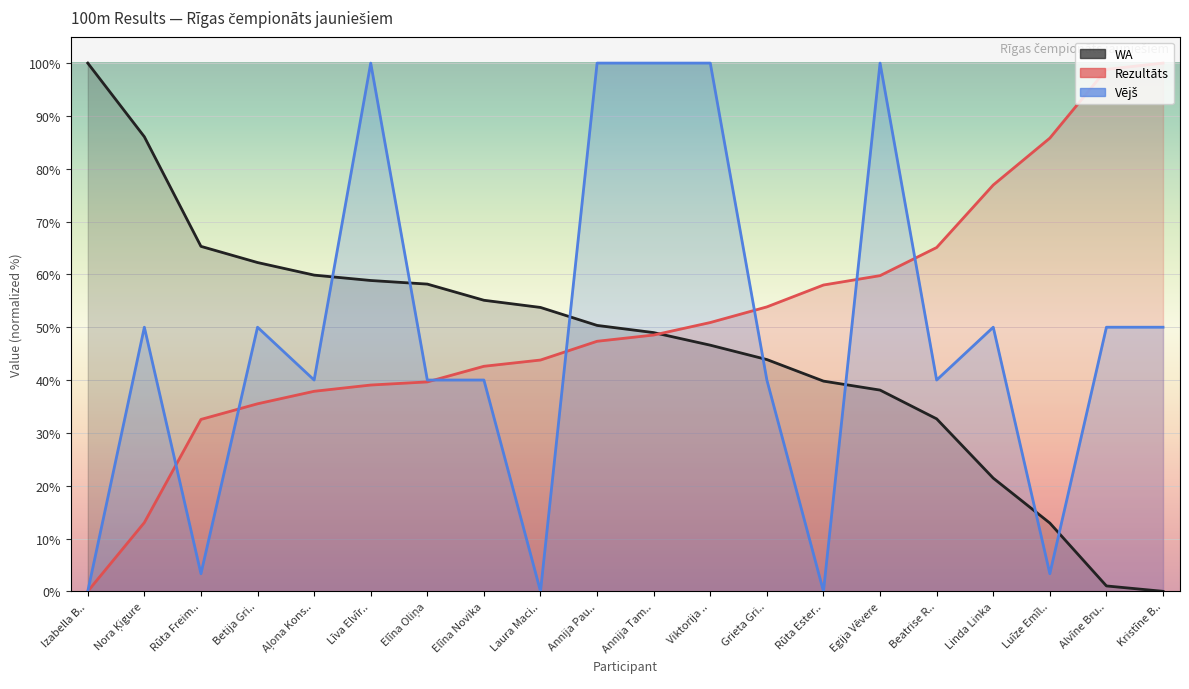

Does the chart display data point markers on the line(s)?

No